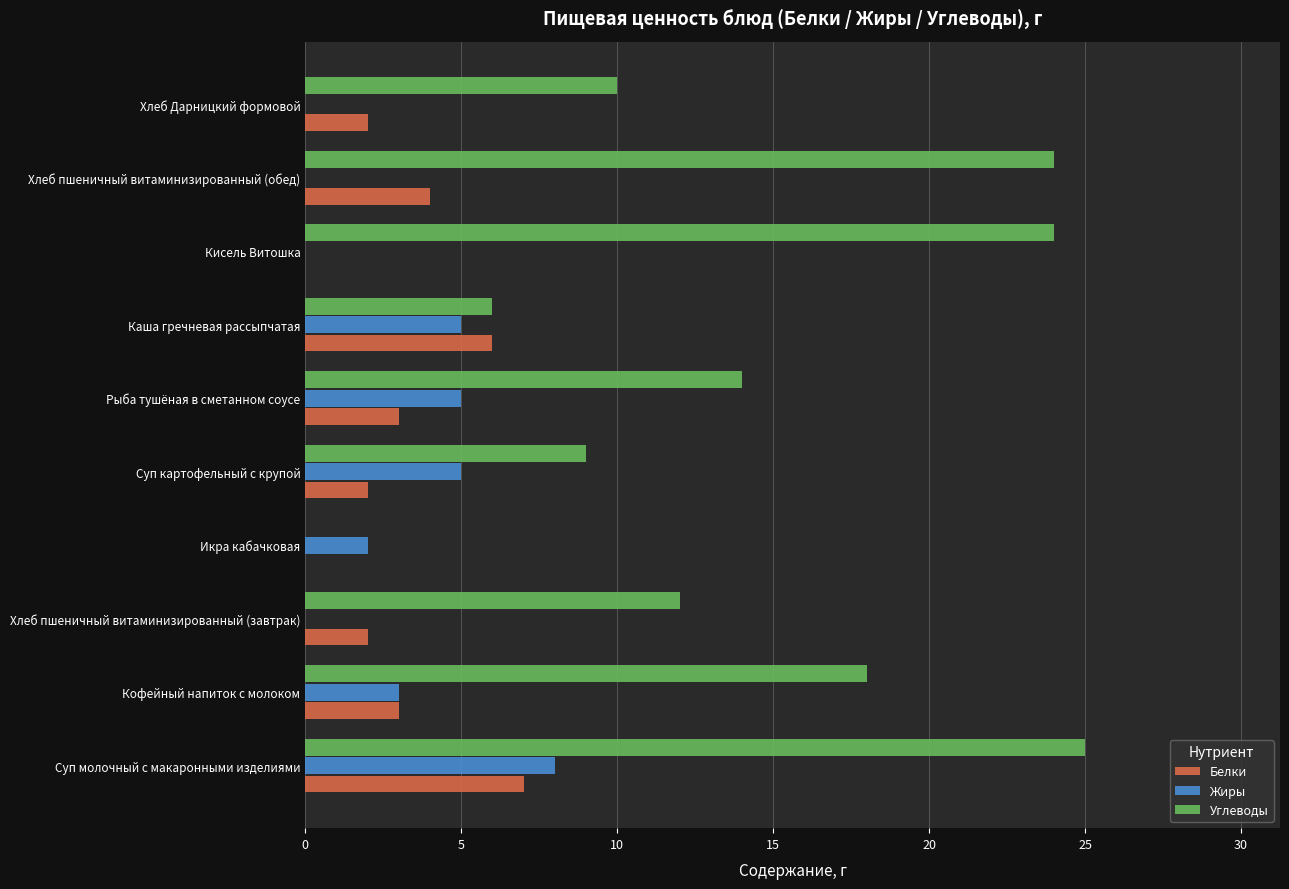

What are all the series names shown in the legend?

Белки, Жиры, Углеводы